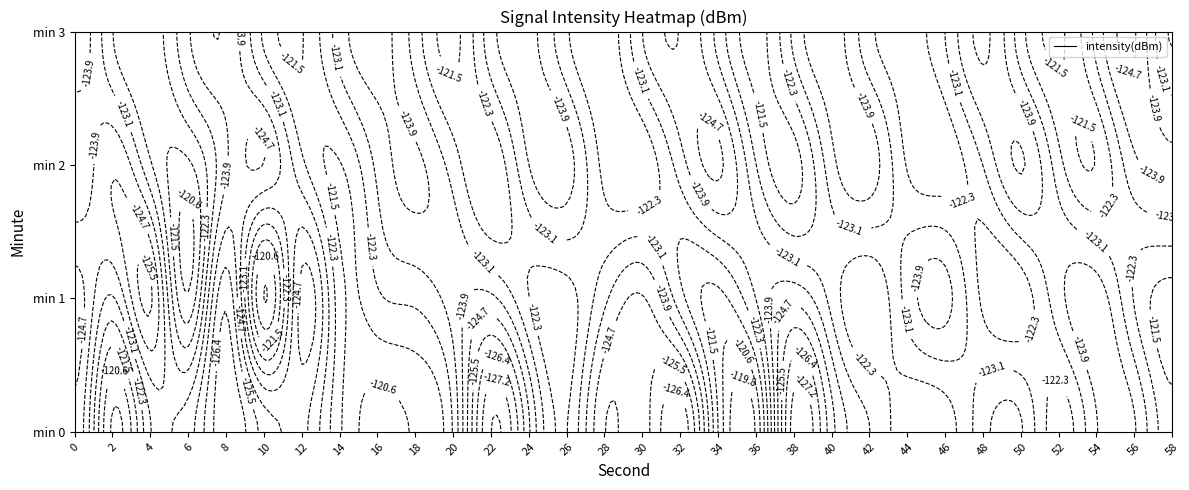

How many data points does each series have?

30